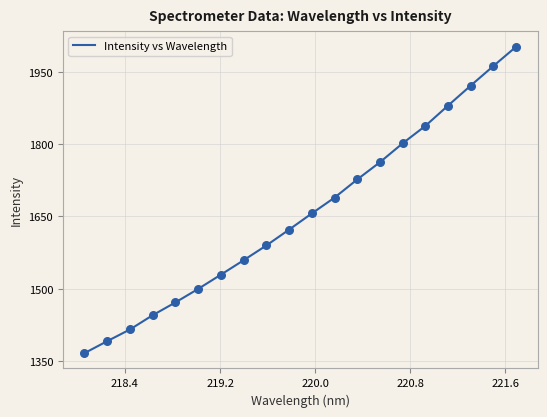

What is the greatest value displayed?

2002.3